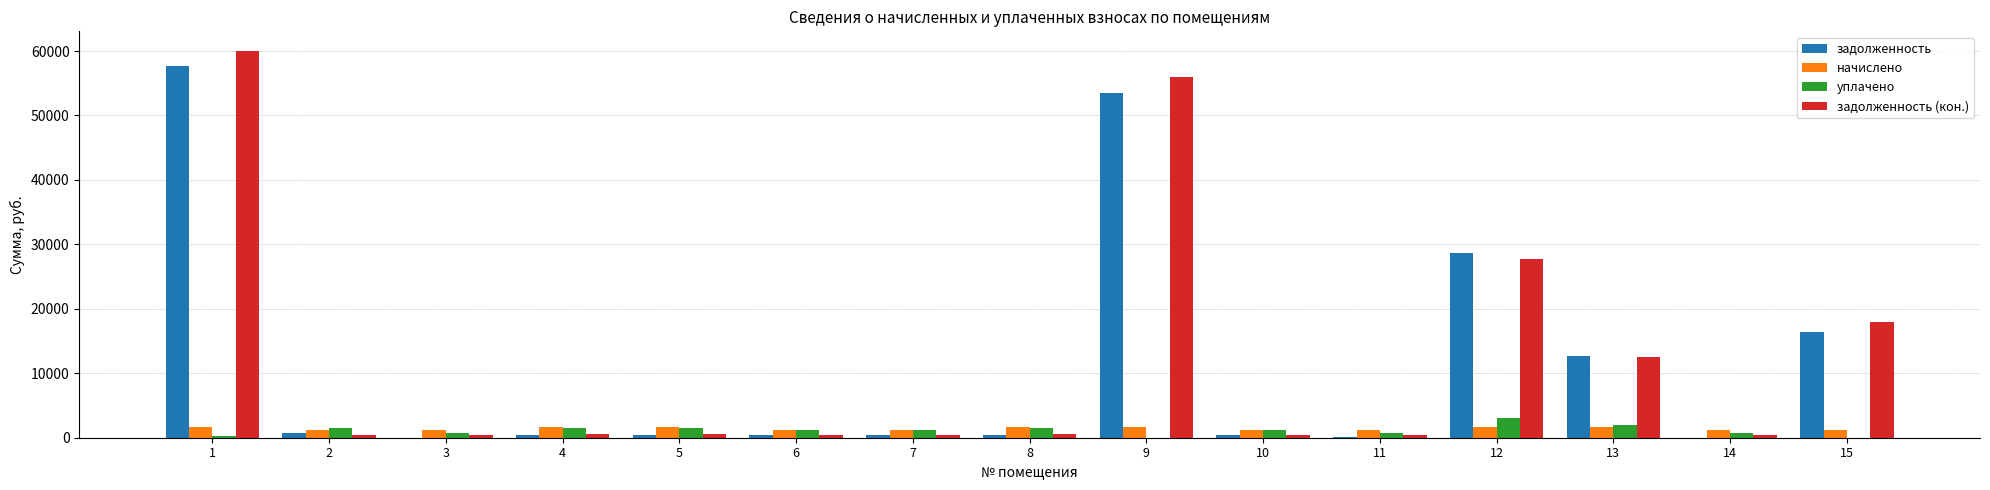

What is the sum of all задолженность (кон.) values?

178749.0